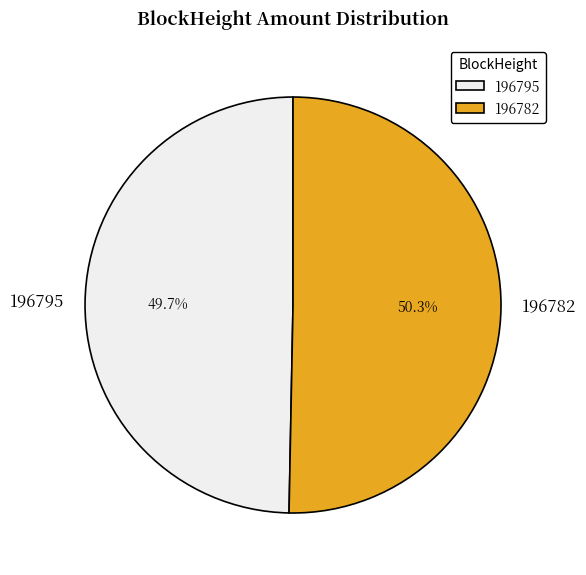

What is the majority slice?

196782